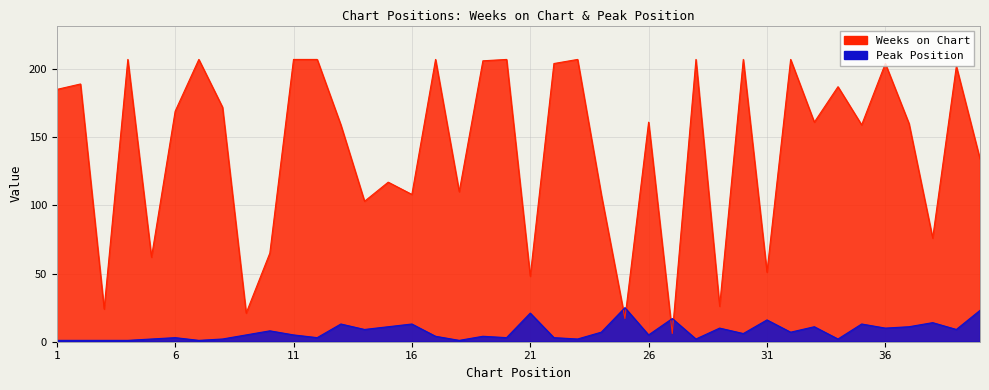

What is the lowest value of the Peak Position series?

1